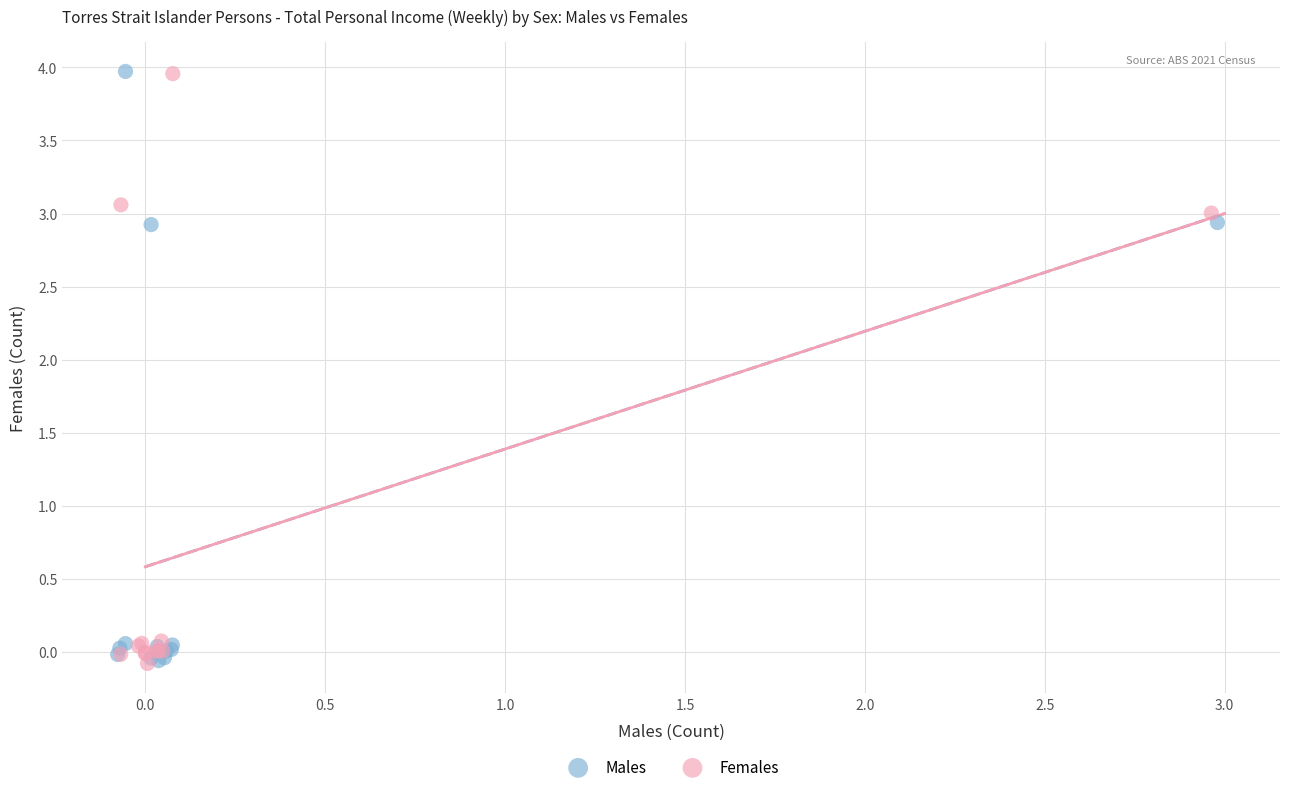

What are all the series names shown in the legend?

Males, Females